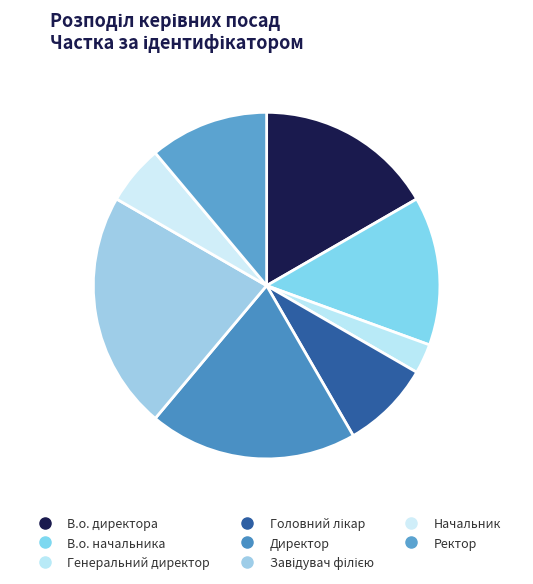

The Завідувач філією slice represents 22% of the pie. True or false?

True